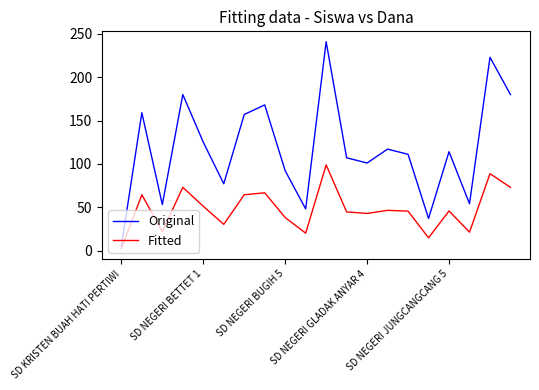

Which series has the widest spread of values?

Original